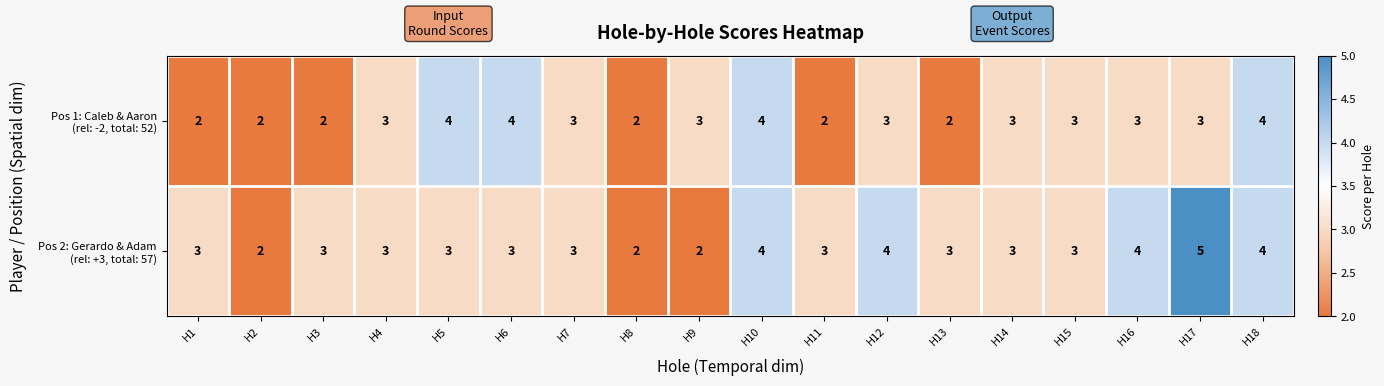

What is the total value across all series at H2?

4